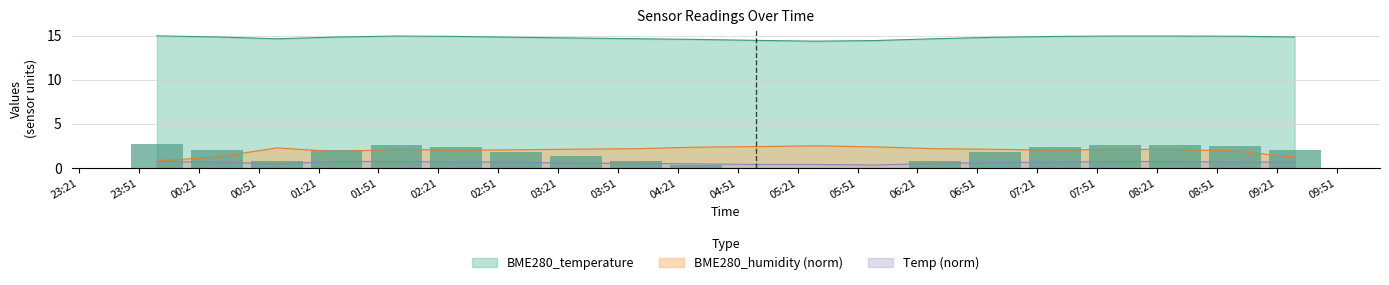

What value does the BME280_temperature series have at 2021/05/18 07:00?

14.8